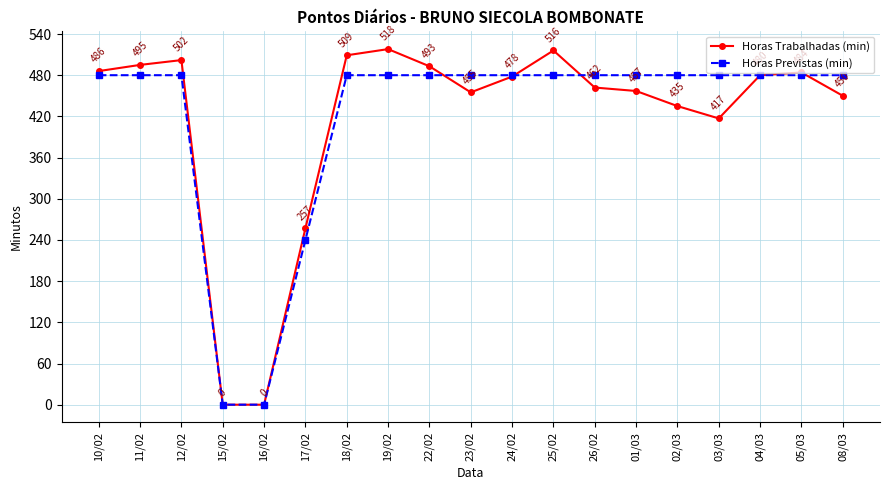

After their last crossing, which series has the higher values: Horas Trabalhadas (min) or Horas Previstas (min)?

Horas Previstas (min)